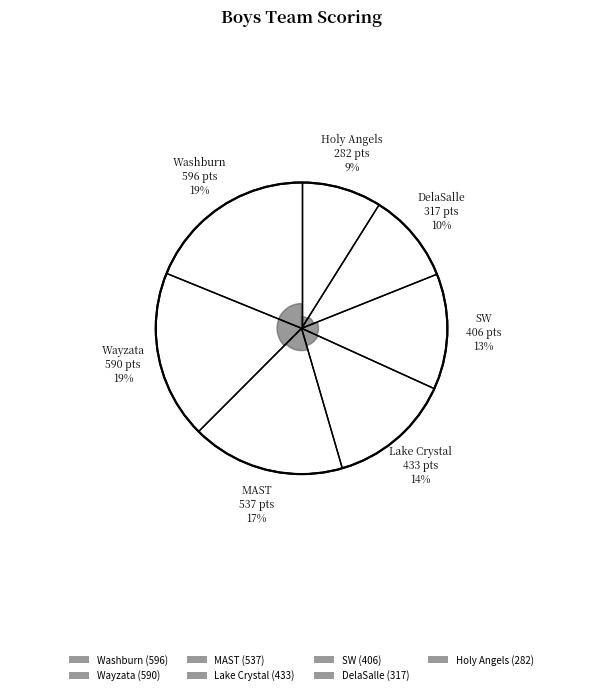

To the nearest percent, what percentage of the pie is SW?

13%